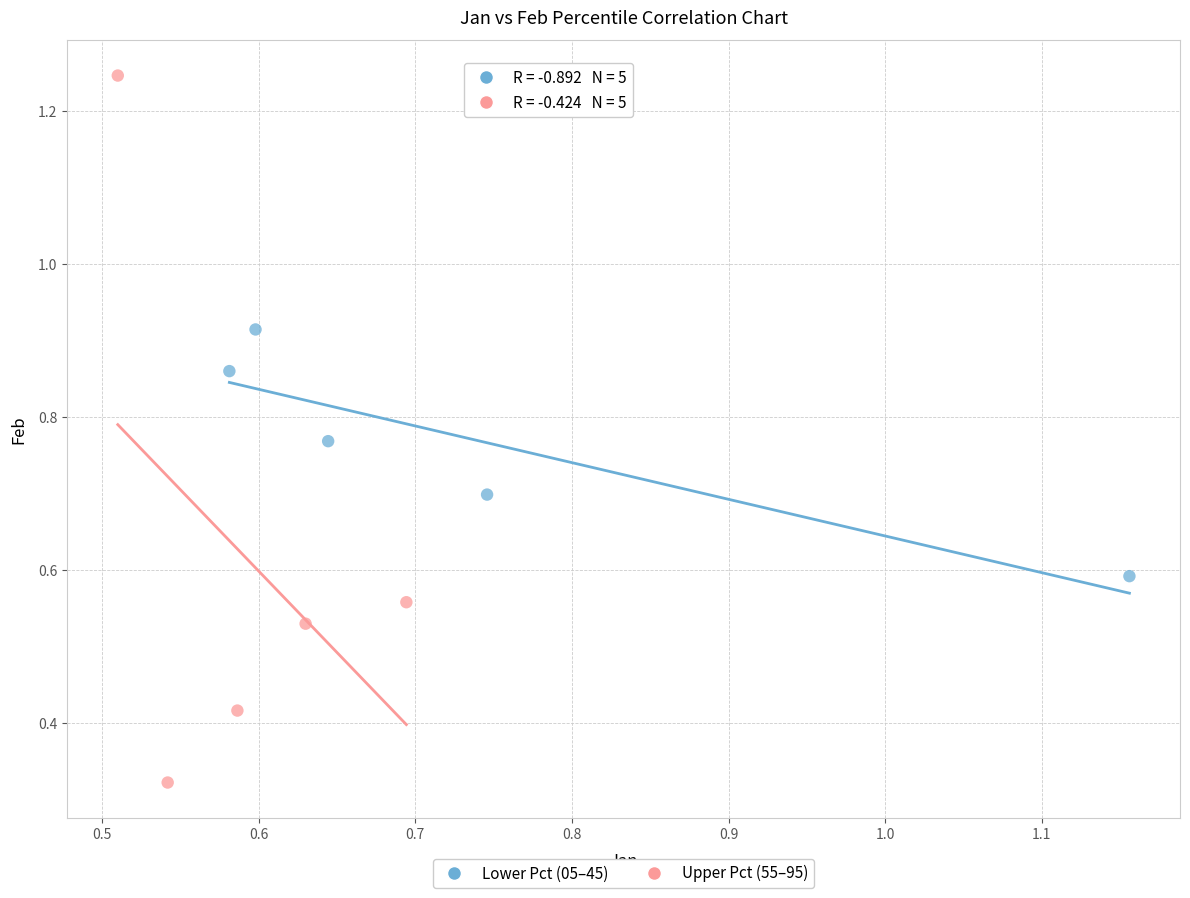

Which series reaches the maximum Y coordinate?

Upper Pct (55–95)